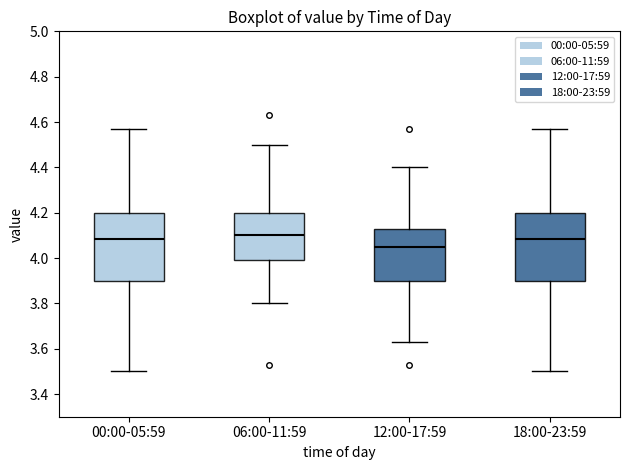

Reading left to right, transcribe this box plot: for each box, give where its median line is, the range the box spans, and where its two whiskers end, as read against the y-axis. The values are not printed on the chart, so give them approximately, as read against the axis.

00:00-05:59: median 4.08, box 3.90 to 4.20, whiskers 3.50 to 4.58
06:00-11:59: median 4.10, box 4.00 to 4.20, whiskers 3.80 to 4.50
12:00-17:59: median 4.06, box 3.90 to 4.14, whiskers 3.64 to 4.40
18:00-23:59: median 4.08, box 3.90 to 4.20, whiskers 3.50 to 4.58